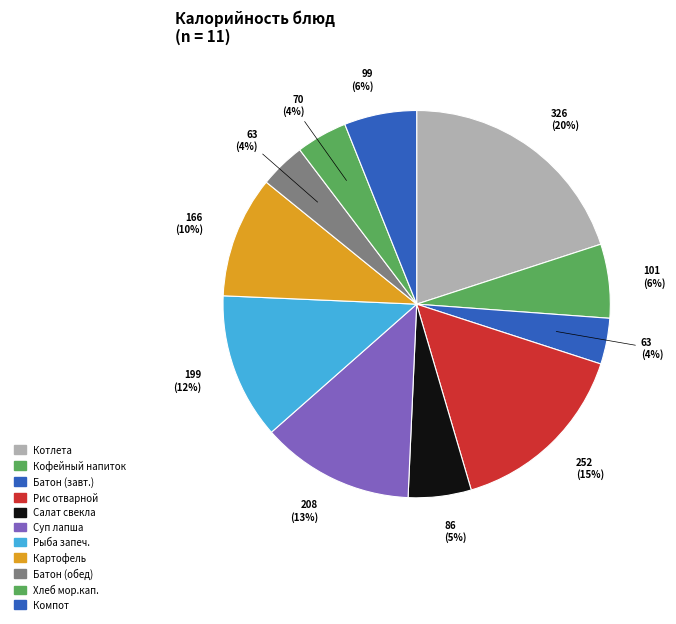

How many segments does this pie chart have?

11